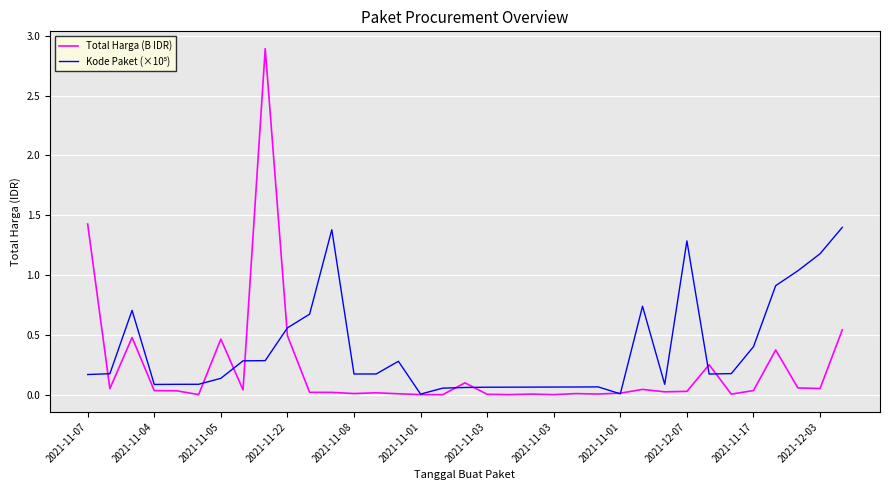

What is the maximum value for Total Harga (B IDR)?

2.9